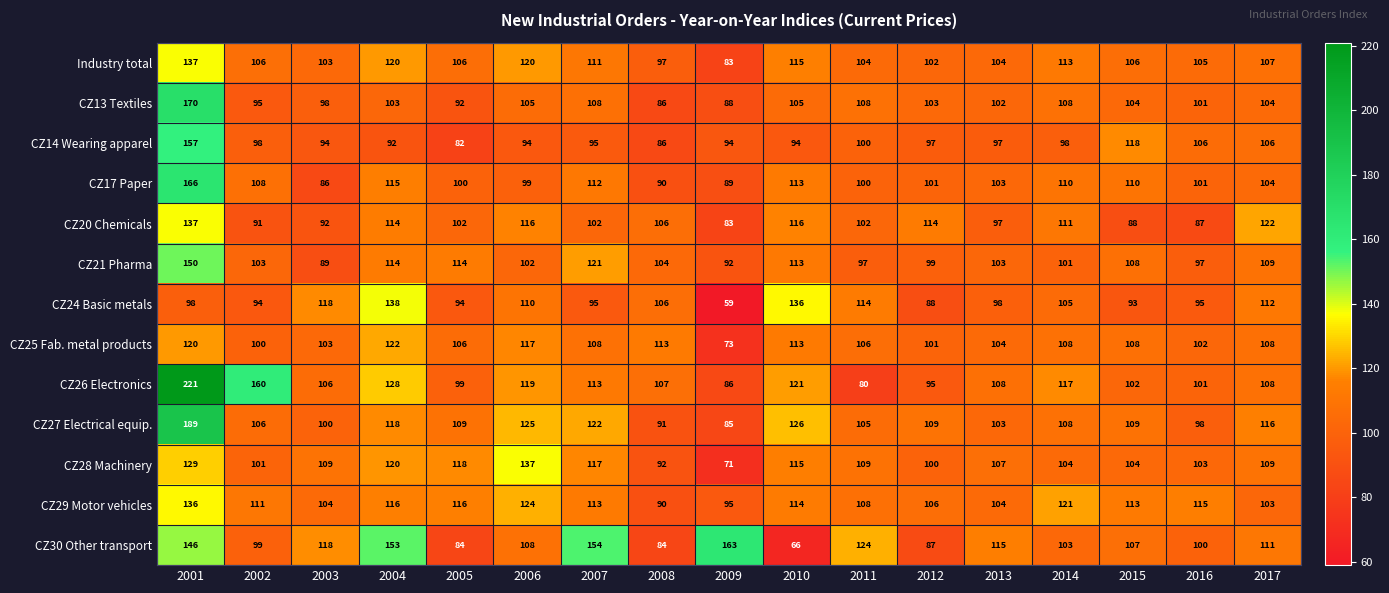

What is the total value across all series at 2004?

1553